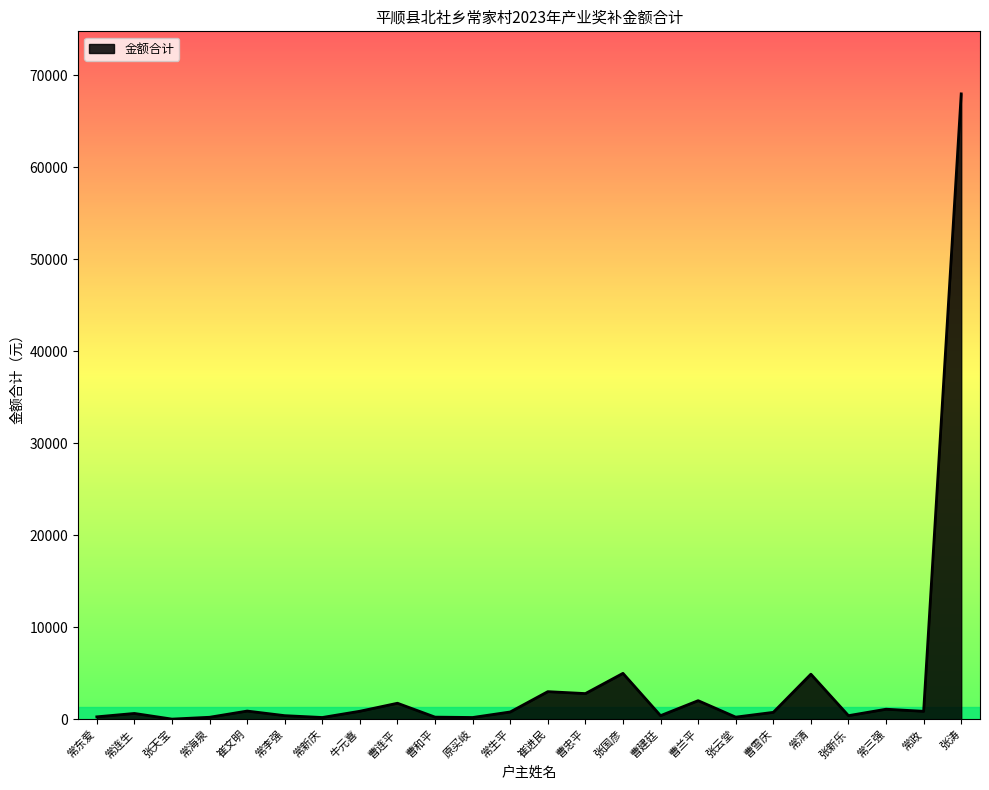

What is the difference between the maximum and minimum values?

67975